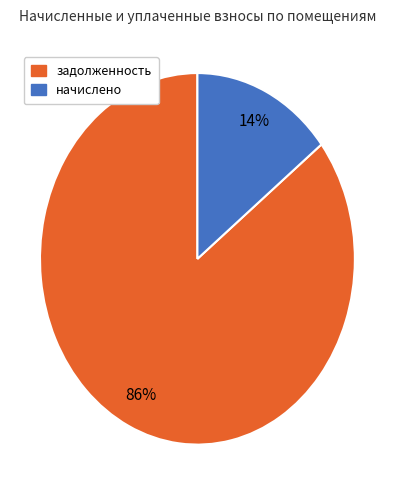

Is there any slice that represents more than half of the pie?

Yes